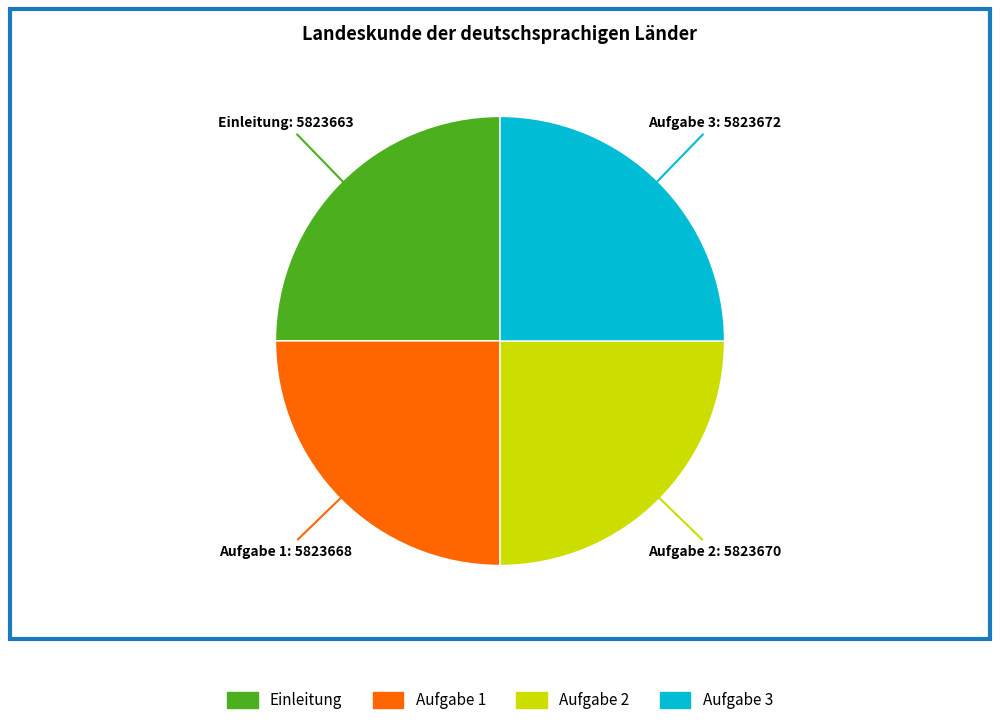

Is there any slice that represents more than half of the pie?

No